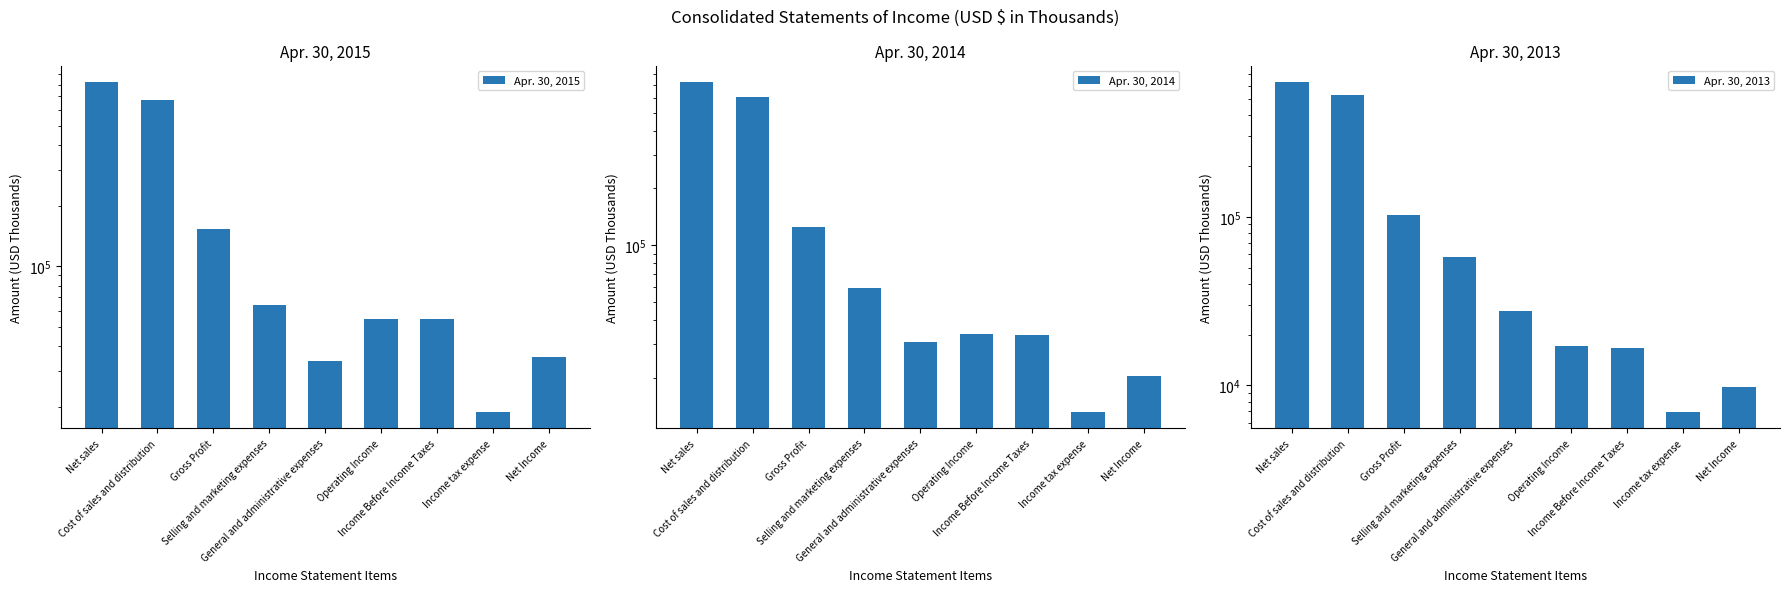

Reading left to right, what are all the values shown in this chart?

Apr. 30, 2015: Net sales=825465	Cost of sales and distribution=672933	Gross Profit=152532	Selling and marketing expenses=64304	General and administrative expenses=33773	Operating Income=54695	Income Before Income Taxes=54387	Income tax expense=18888	Net Income=35499
Apr. 30, 2014: Net sales=726515	Cost of sales and distribution=602338	Gross Profit=124177	Selling and marketing expenses=59536	General and administrative expenses=30881	Operating Income=34088	Income Before Income Taxes=33670	Income tax expense=13209	Net Income=20461
Apr. 30, 2013: Net sales=630437	Cost of sales and distribution=527781	Gross Profit=102656	Selling and marketing expenses=57402	General and administrative expenses=27575	Operating Income=17221	Income Before Income Taxes=16740	Income tax expense=6982	Net Income=9758